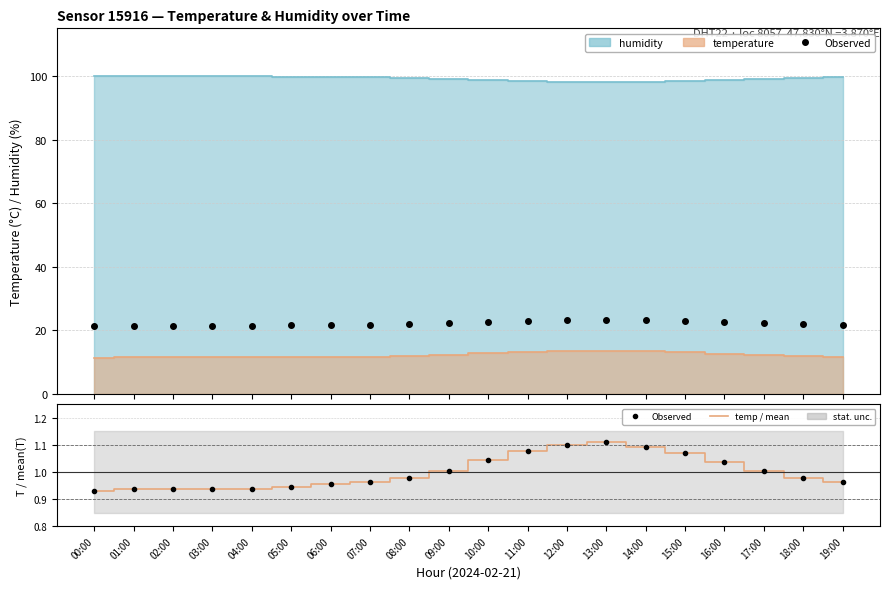

Reading left to right, what are all the values shown in this chart?

Observed: 0.9	0.9	0.9	0.9	0.9	0.9	1.0	1.0	1.0	1.0	1.0	1.1	1.1	1.1	1.1	1.1	1.0	1.0	1.0	1.0
temp / mean: 0.9	0.9	0.9	0.9	0.9	0.9	1.0	1.0	1.0	1.0	1.0	1.1	1.1	1.1	1.1	1.1	1.0	1.0	1.0	1.0